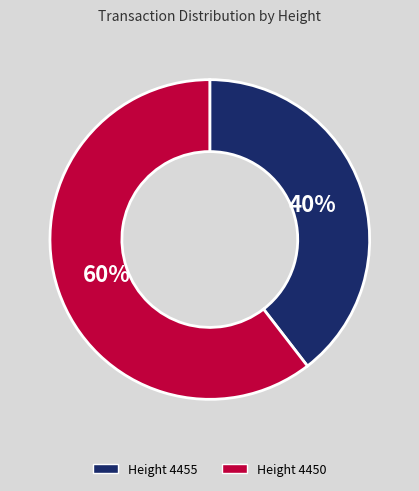

Is there a majority slice in this chart?

Yes